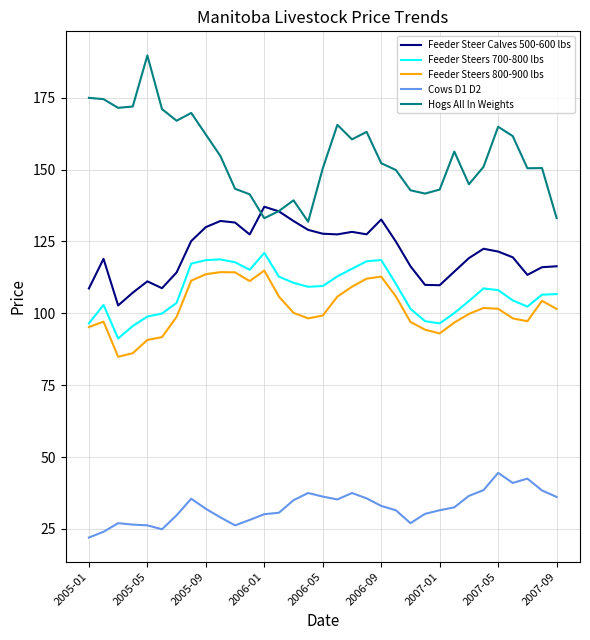

Which series has the largest range (max minus min)?

Hogs All In Weights